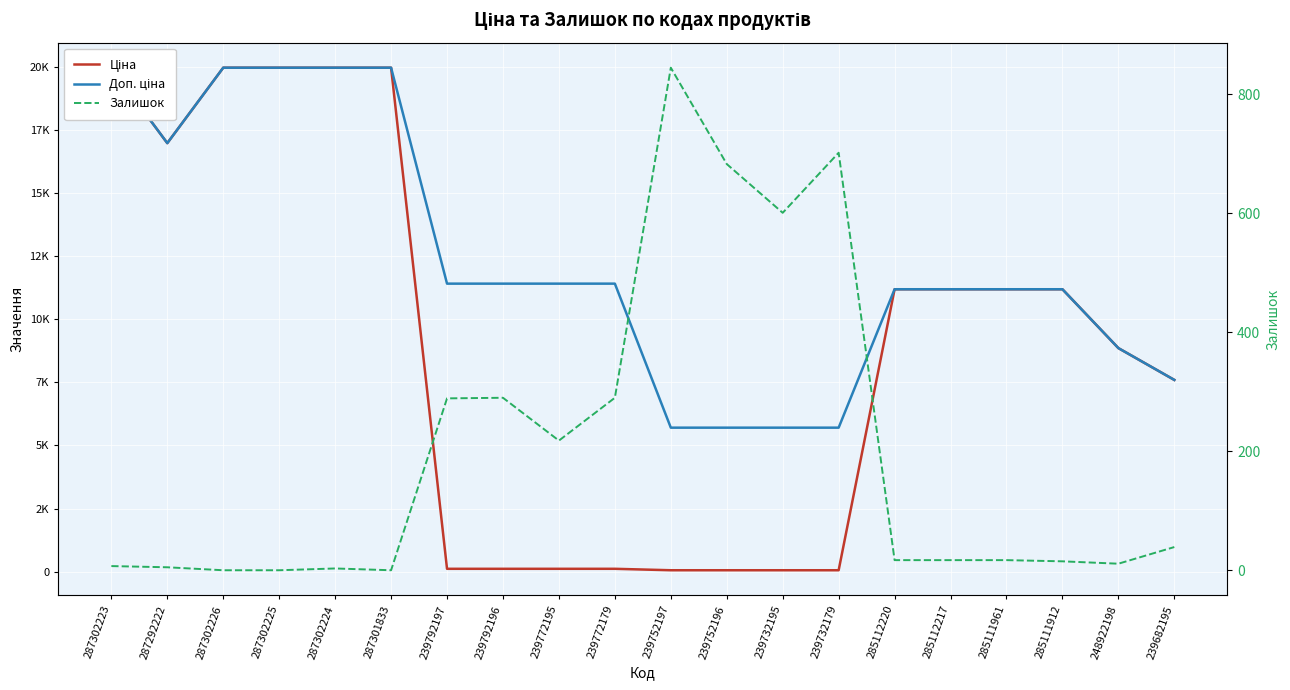

What is the maximum value shown in the chart?

19964.2